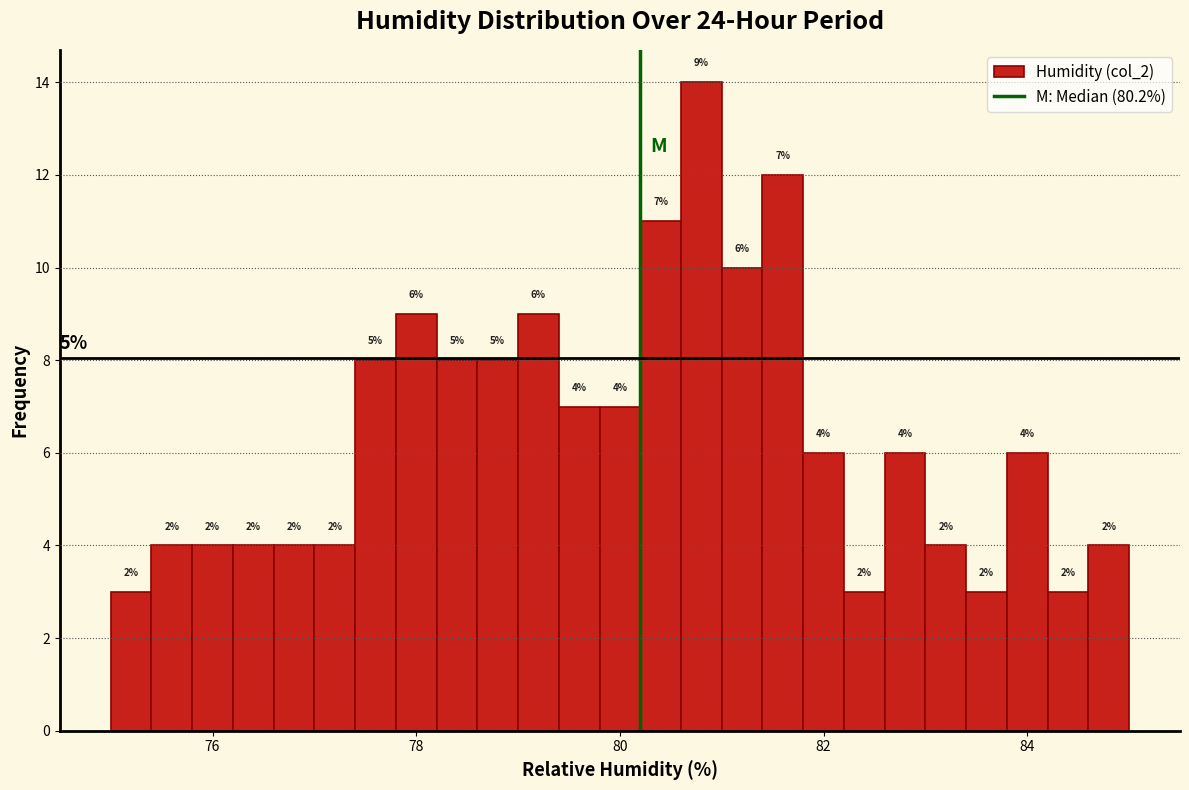

Read against the x-axis, roughly where is the centre of the tallest bar?

80.8